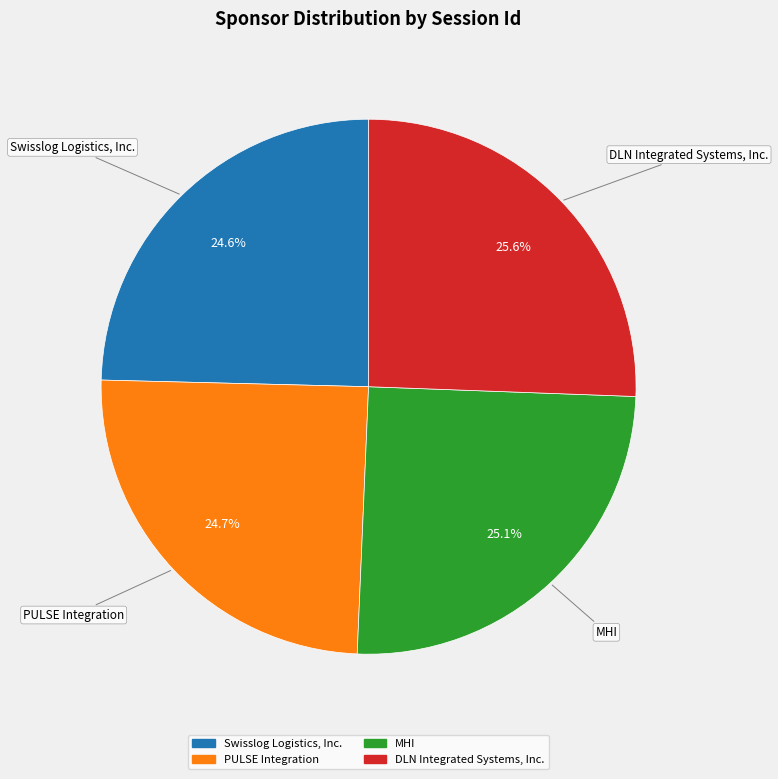

Is the sum of Swisslog Logistics, Inc. and PULSE Integration greater than half?

No